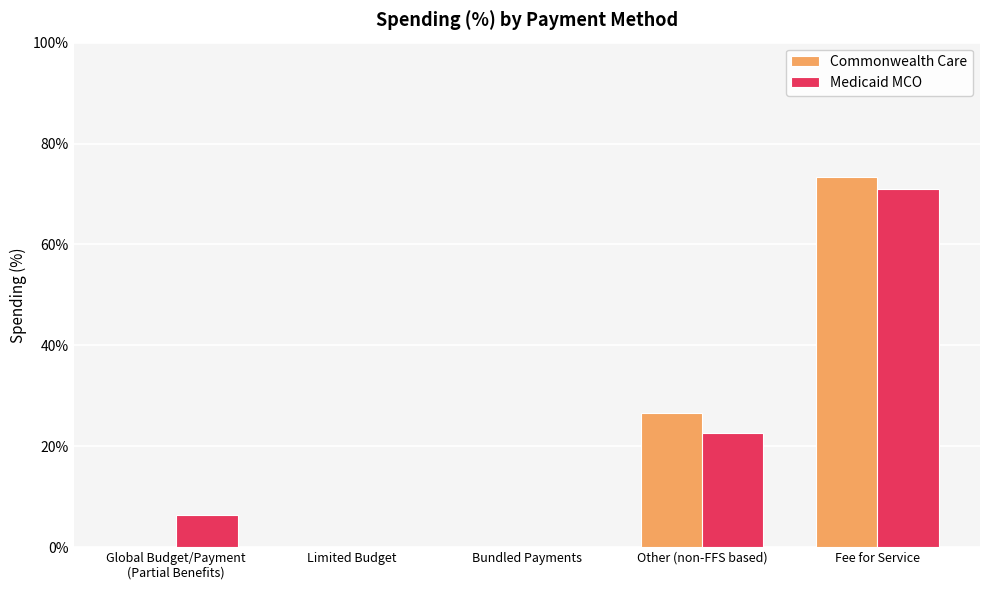

What is the approximate value of Medicaid MCO at Fee for Service?

0.7